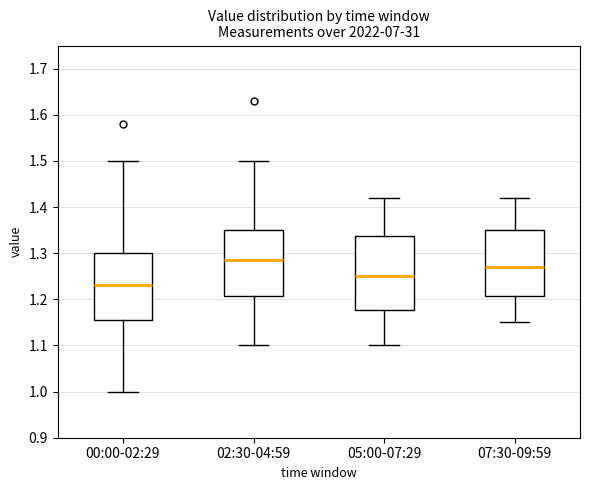

Which box is the tallest, from its lower edge to its upper edge?

05:00-07:29